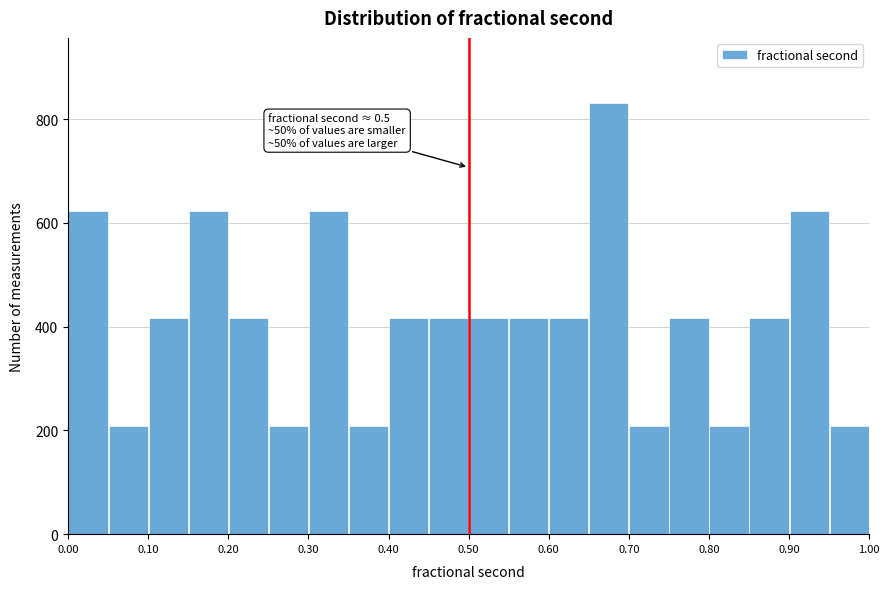

Which range on the x-axis has the tallest bar?

0.65 to 0.70